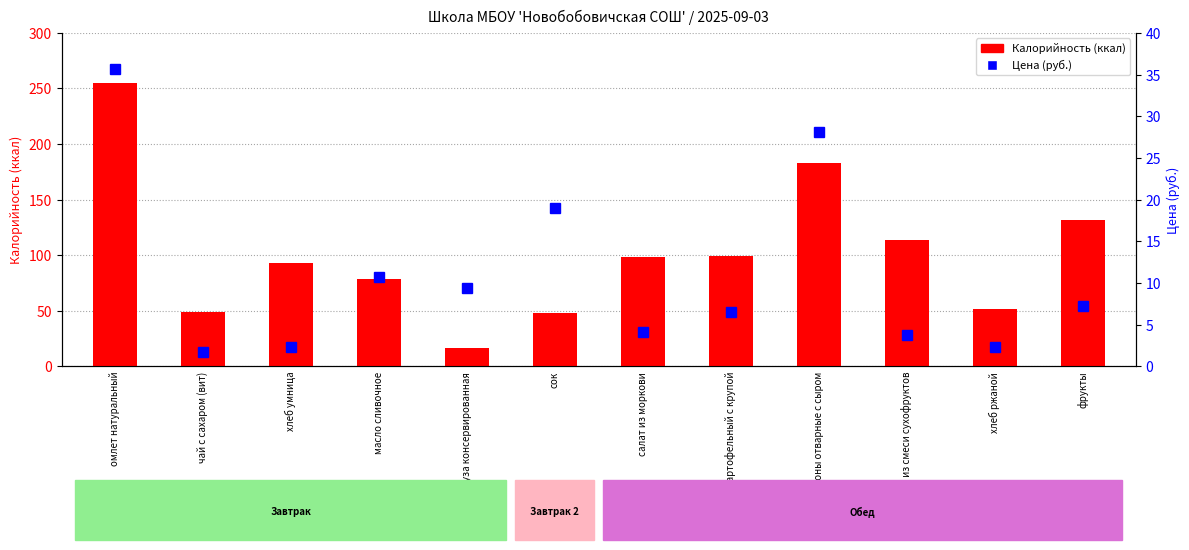

At which category is the sum across all series the highest?

омлет натуральный